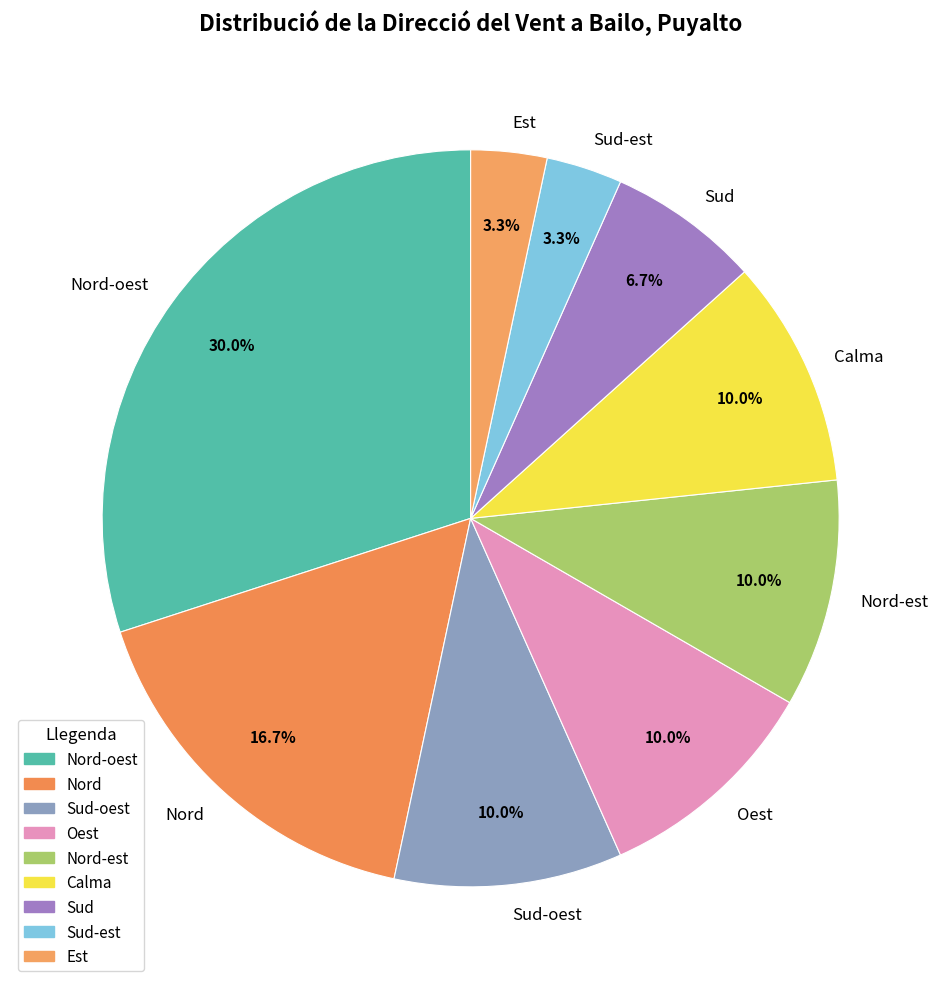

Which category has the biggest portion of the pie?

Nord-oest